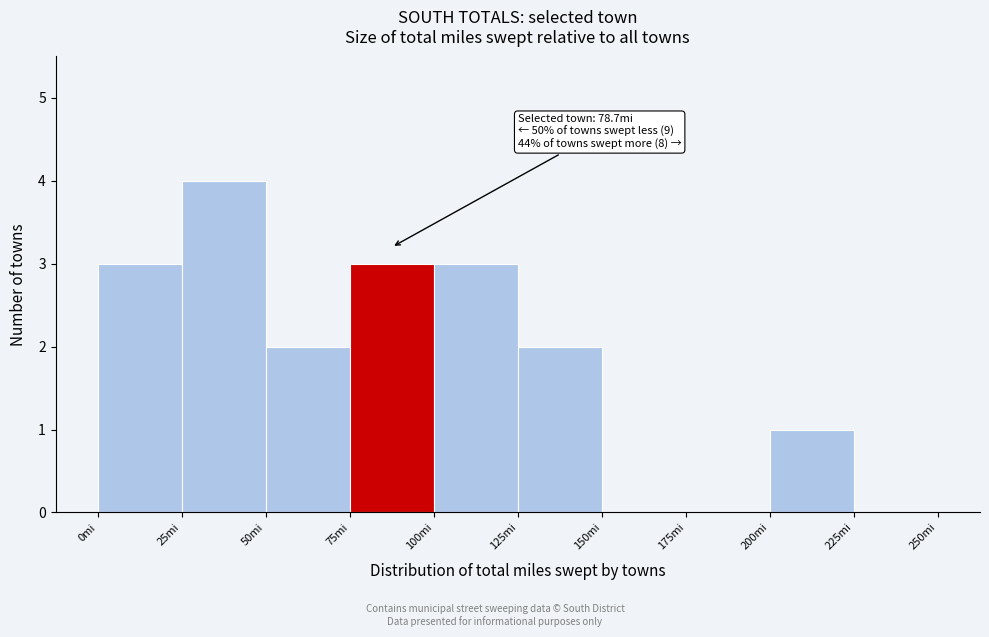

Which range on the x-axis has the tallest bar?

25 to 50